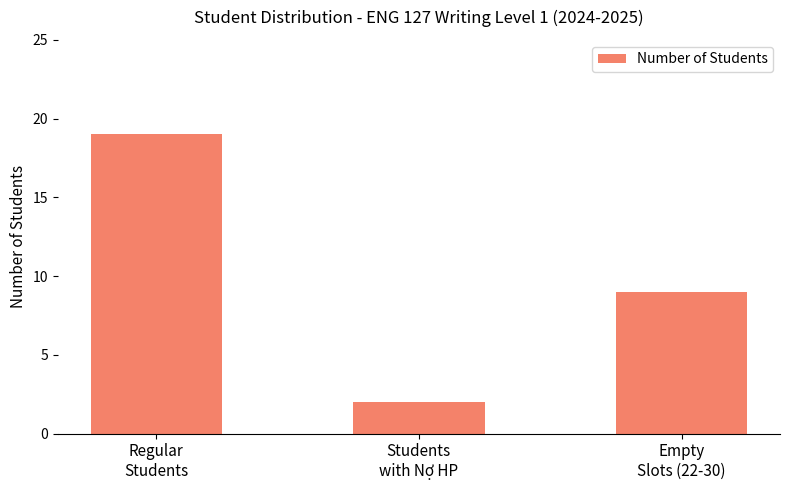

The chart shows a value of 19 at Regular
Students. True or false?

True